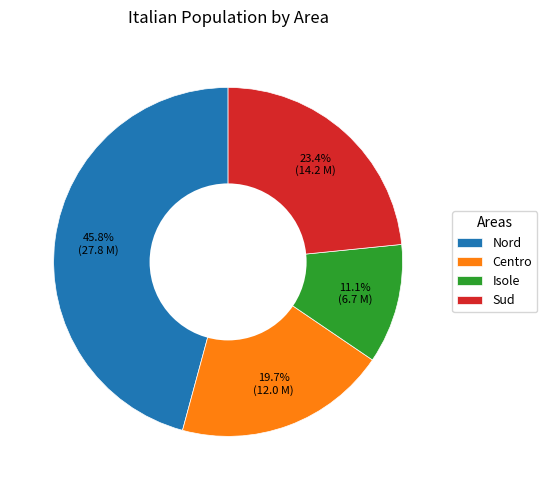

Between Nord and Sud, which is larger?

Nord